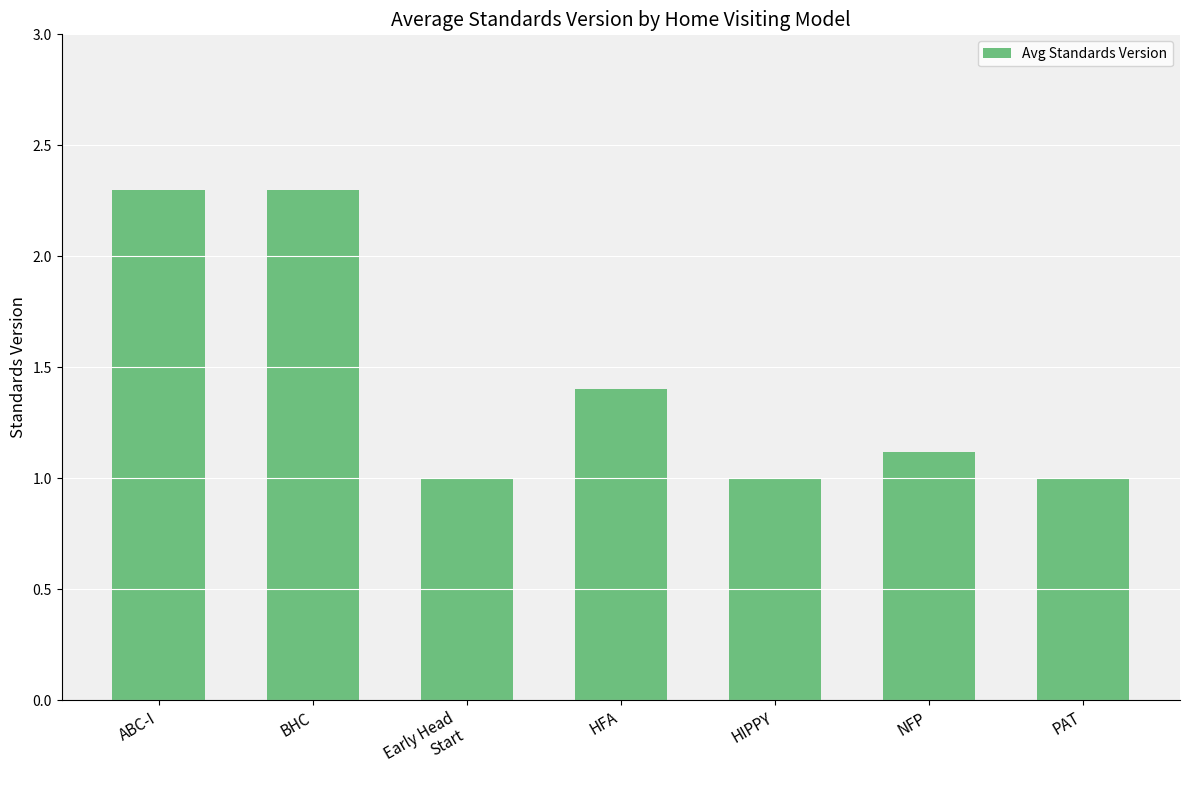

Read the value at HIPPY.

1.0